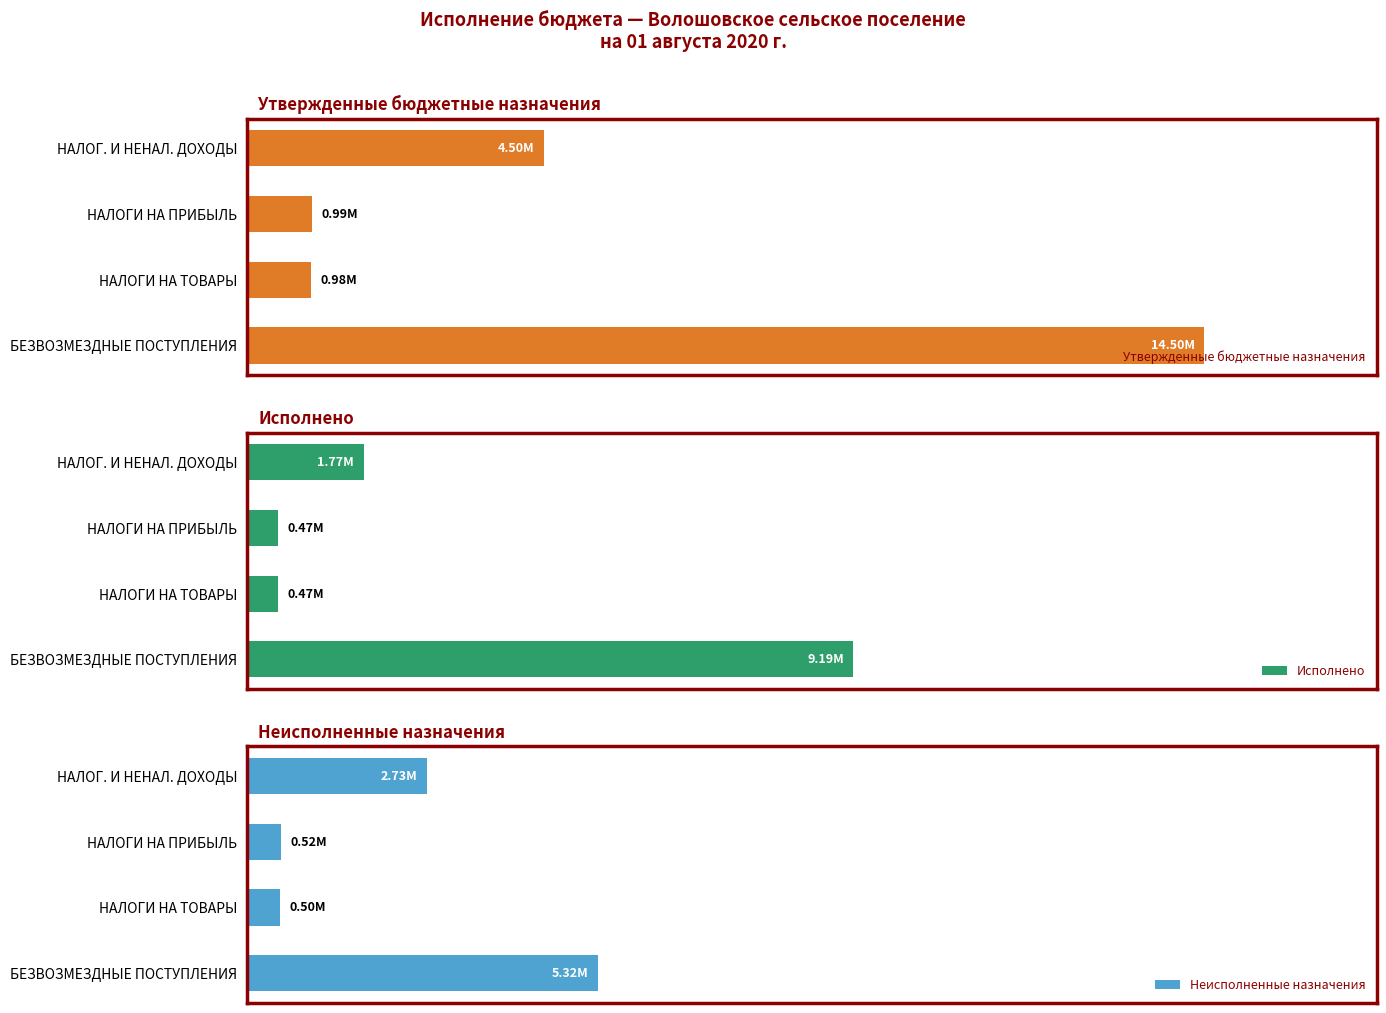

What is the minimum value for Неисполненные назначения?

504061.0